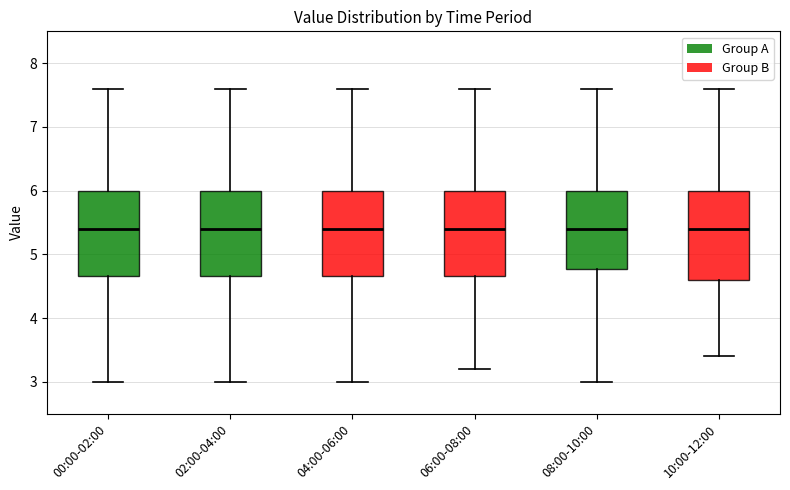

Where does the median line of the box for 10:00-12:00 sit on the y-axis? The values are not printed on the chart, so give them approximately, as read against the axis.

5.4